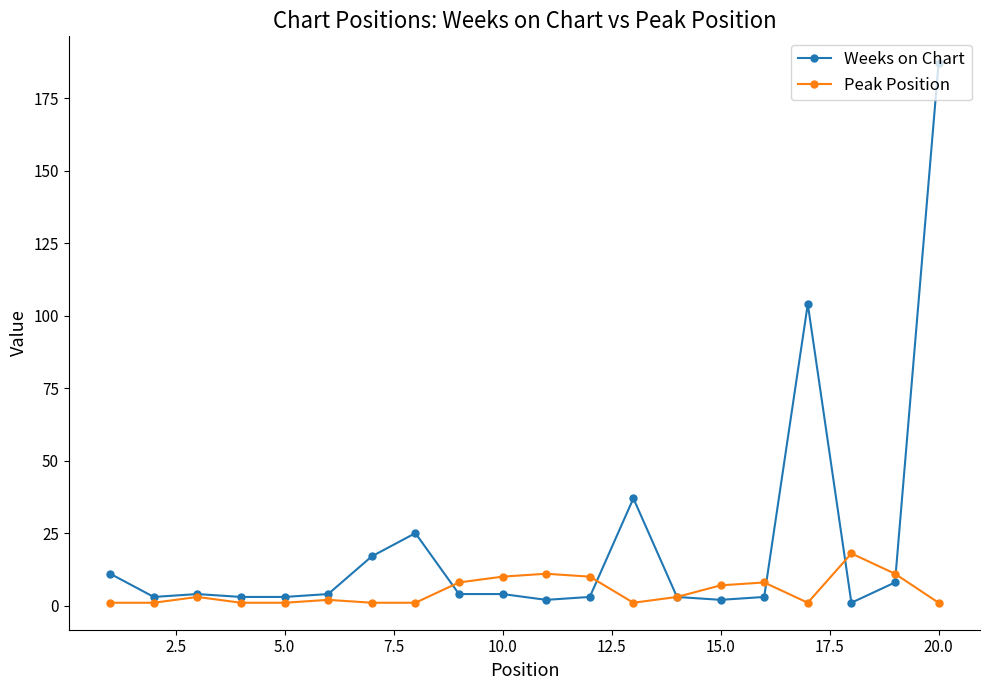

Rank the series by their maximum value, from lowest to highest.

Peak Position, Weeks on Chart